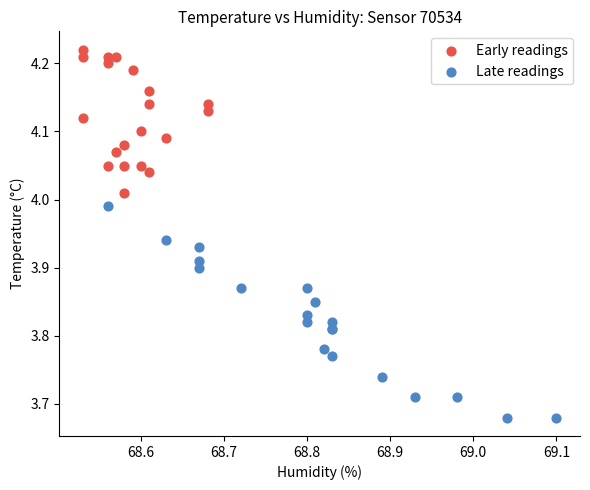

Which series reaches the minimum Y coordinate?

Late readings